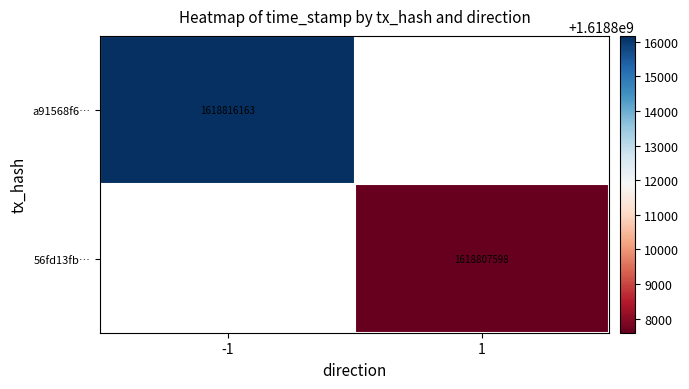

The 56fd13fb… series shows 414538585 at 1. True or false?

False